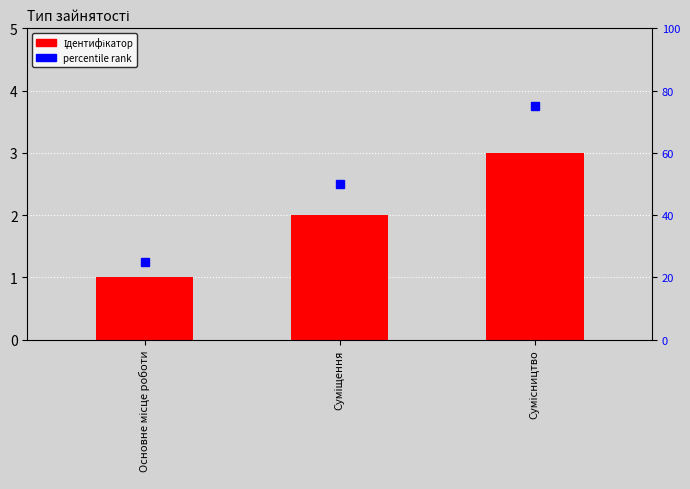

Reading left to right, list all the values displayed in this chart.

Ідентифікатор: Основне місце роботи=1	Суміщення=2	Сумісництво=3
percentile rank: Основне місце роботи=25	Суміщення=50	Сумісництво=75